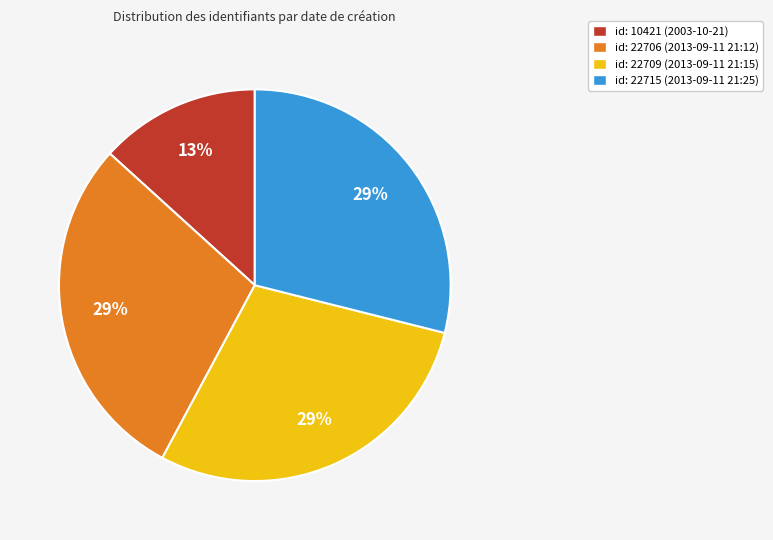

To the nearest percent, what is the average slice percentage?

25%